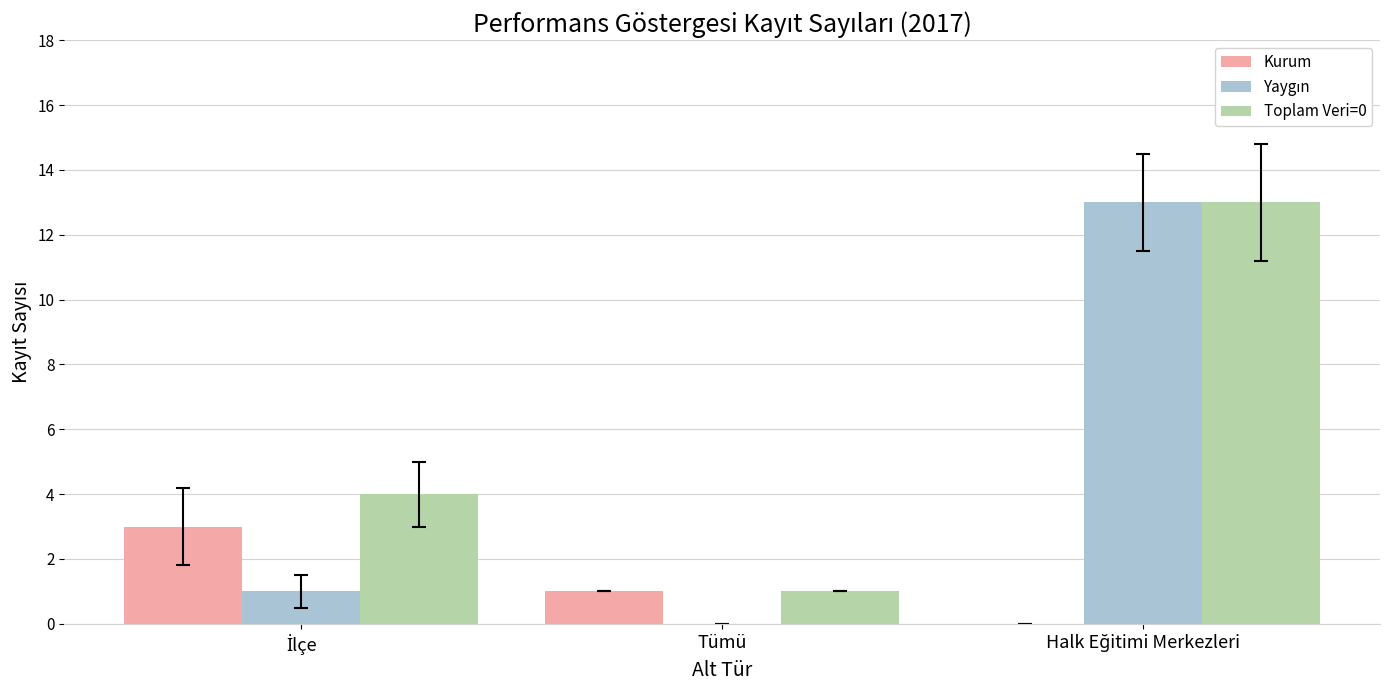

Is it true that Kurum equals 2 at Tümü?

False